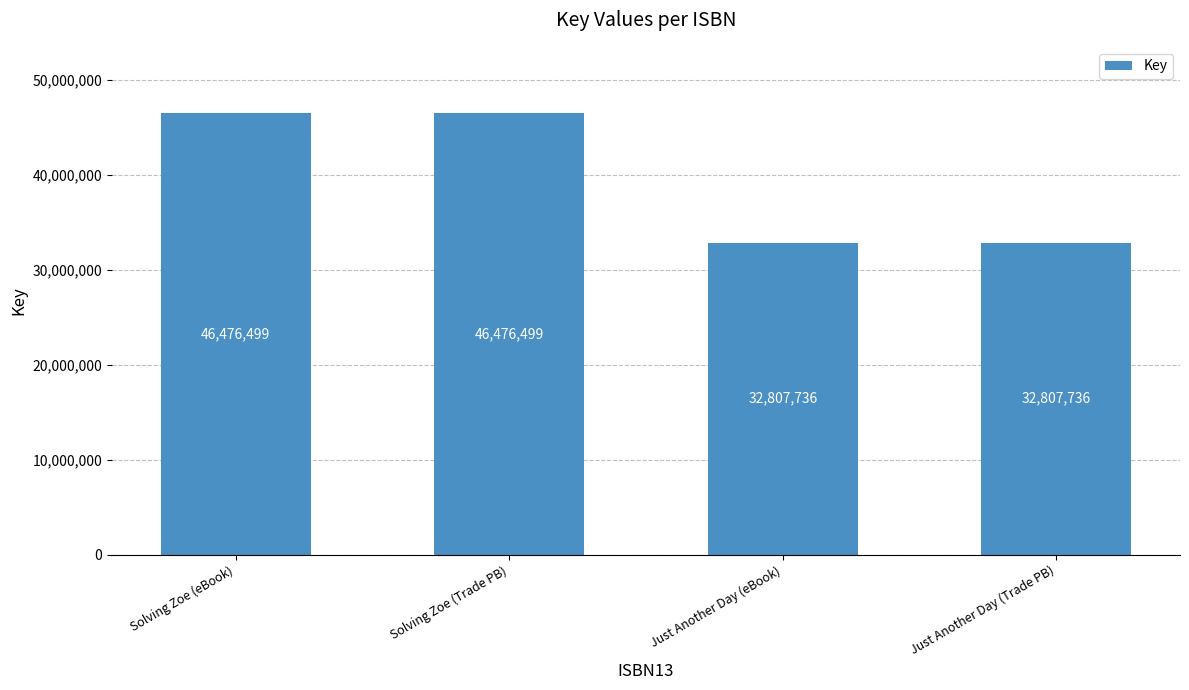

Reading left to right, what are all the values shown in this chart?

46476499	46476499	32807736	32807736